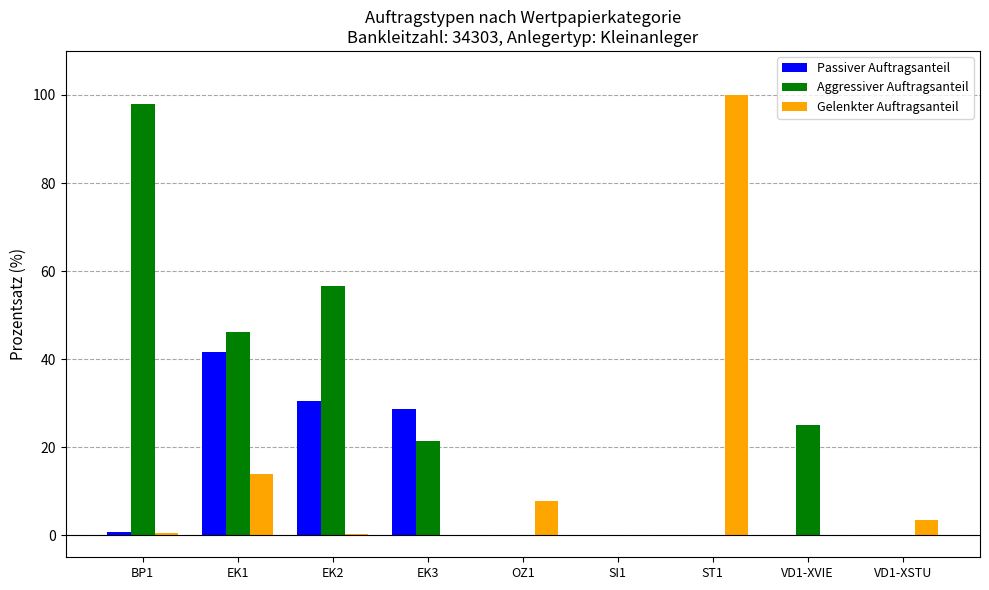

At which label is Passiver Auftragsanteil closest to 20?

EK3